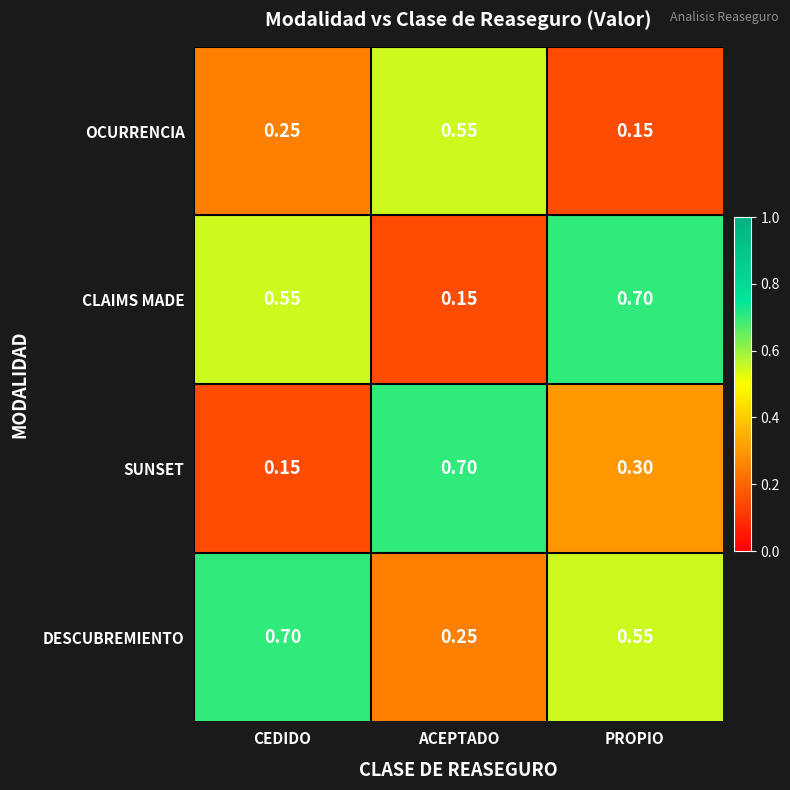

Where is DESCUBREMIENTO nearest to the value 0?

ACEPTADO